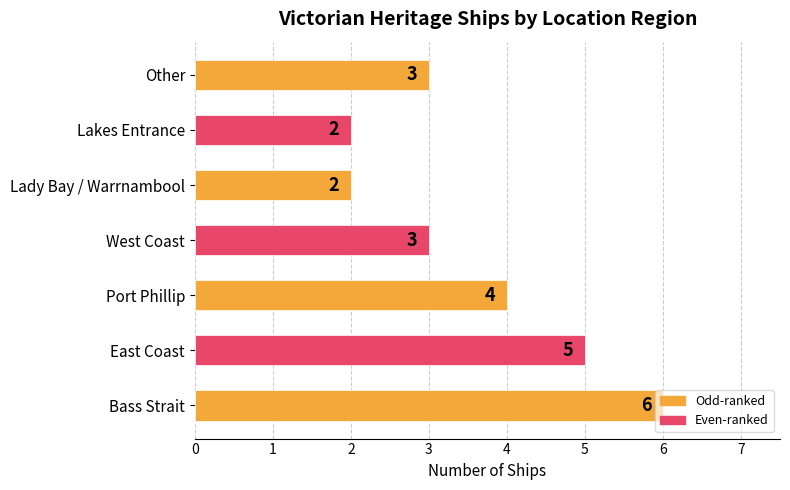

The value at East Coast is 5. True or false?

True